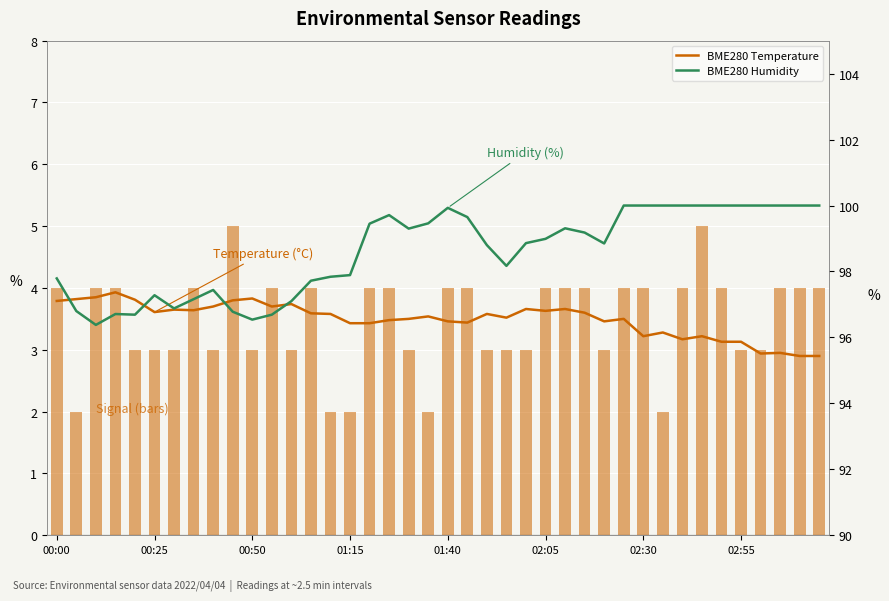

Which series has the widest spread of values?

BME280 Humidity